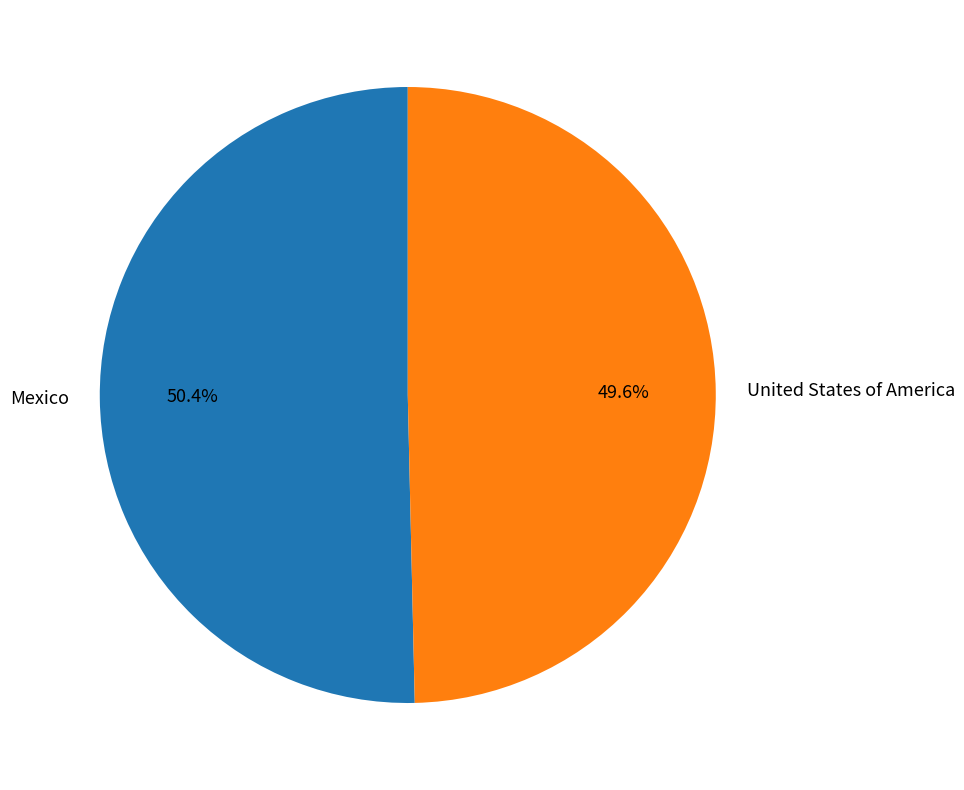

To the nearest percent, what is the combined percentage of United States of America and Mexico?

100%